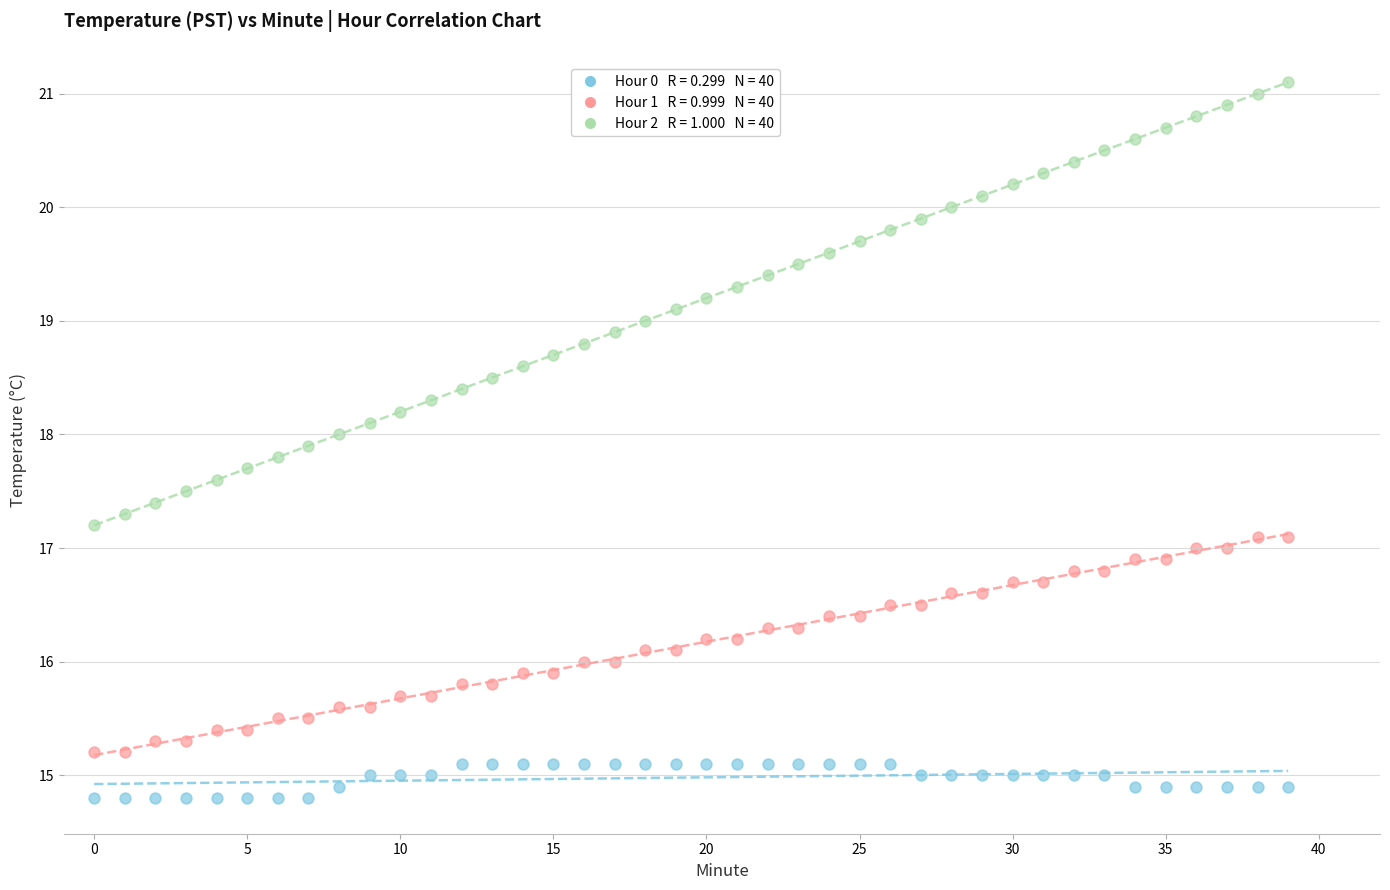

Across all data points, what is the range of Y values (max minus min)?

6.3